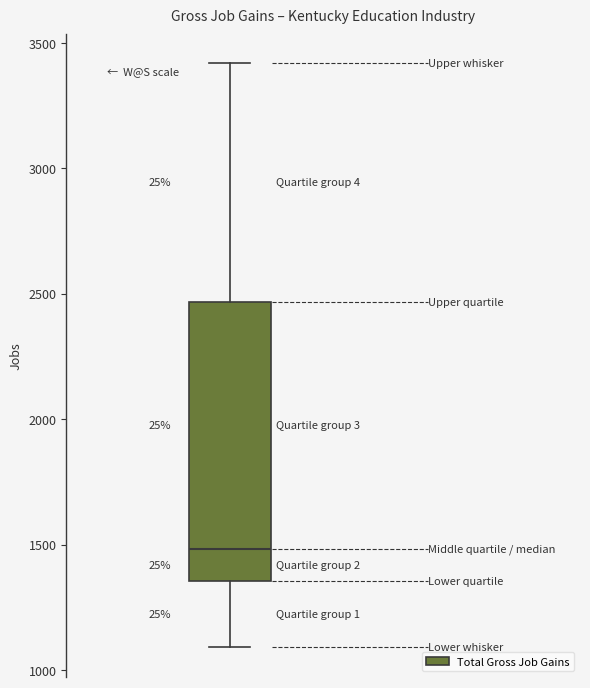

Transcribe this box plot: give where the median line is, the range the box spans, and where the two whiskers end, as read against the y-axis. The values are not printed on the chart, so give them approximately, as read against the axis.

median 1500, box 1350 to 2450, whiskers 1100 to 3400